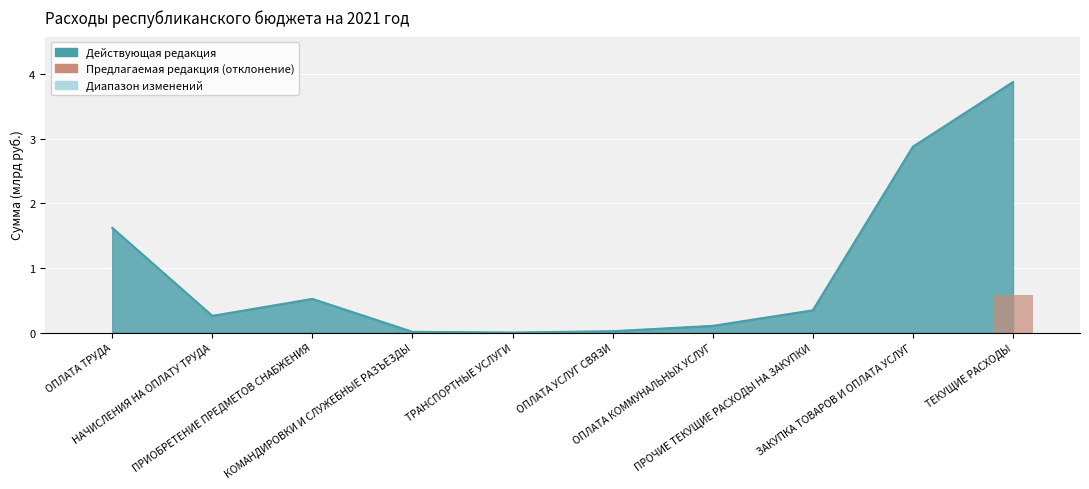

What is the label of the 4th bar from the left?

КОМАНДИРОВКИ И СЛУЖЕБНЫЕ РАЗЪЕЗДЫ